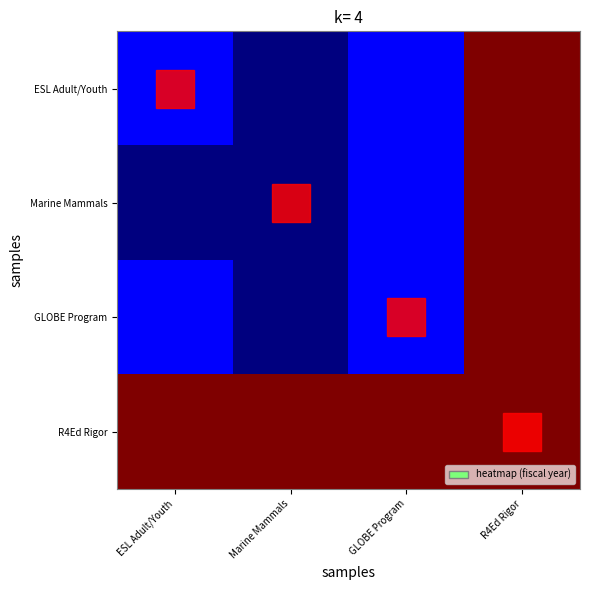

Rank the series at ESL Adult/Youth from lowest to highest value.

Marine Mammals, ESL Adult/Youth, GLOBE Program, R4Ed Rigor